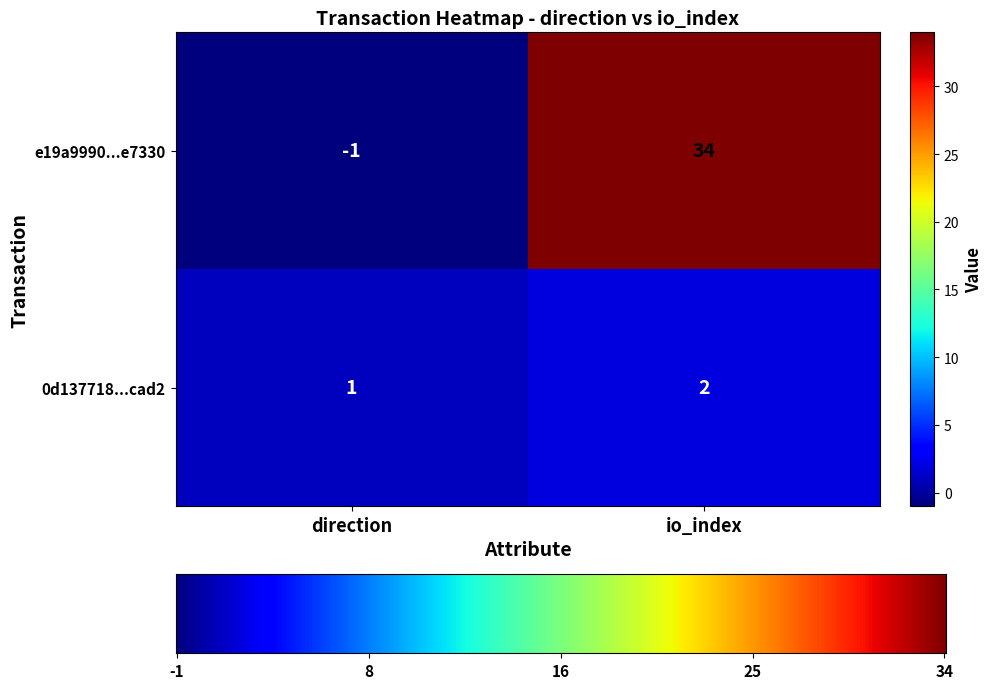

Count the number of data series in this chart.

2